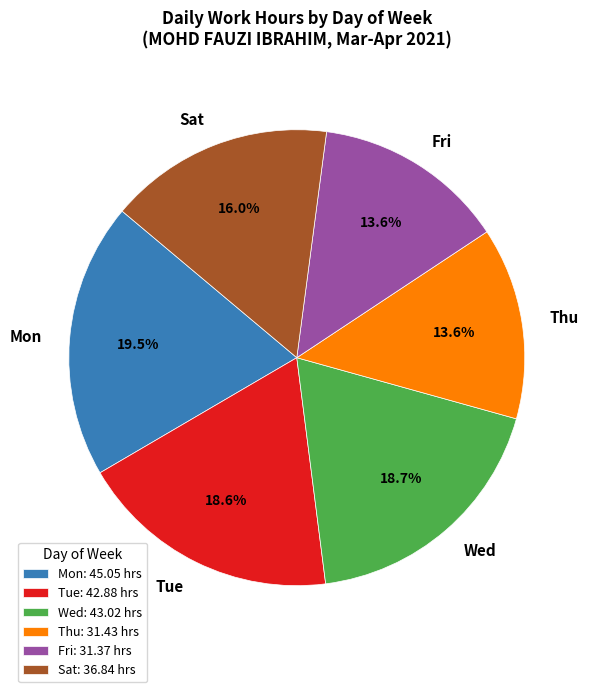

Between Sat and Tue, which is larger?

Tue